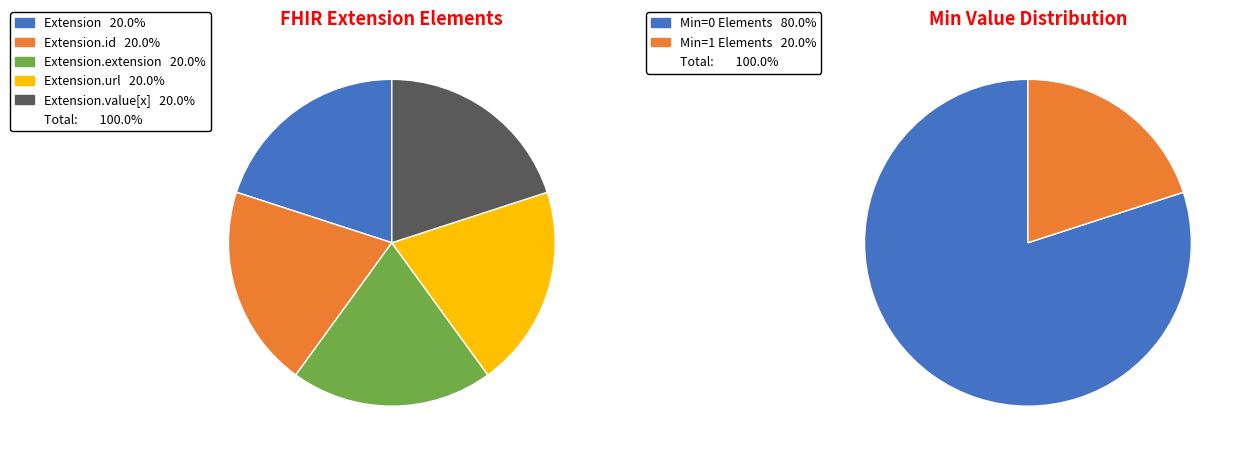

True or false: Extension.id accounts for 13% of the total.

False